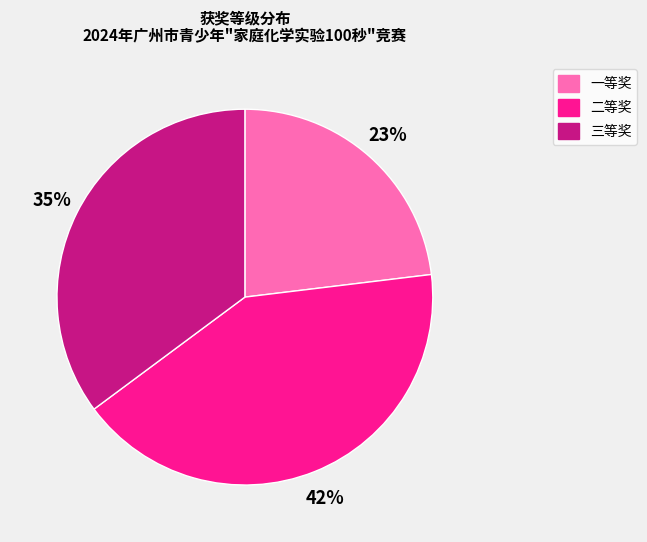

Is it true that 三等奖 is 35% of the pie?

True